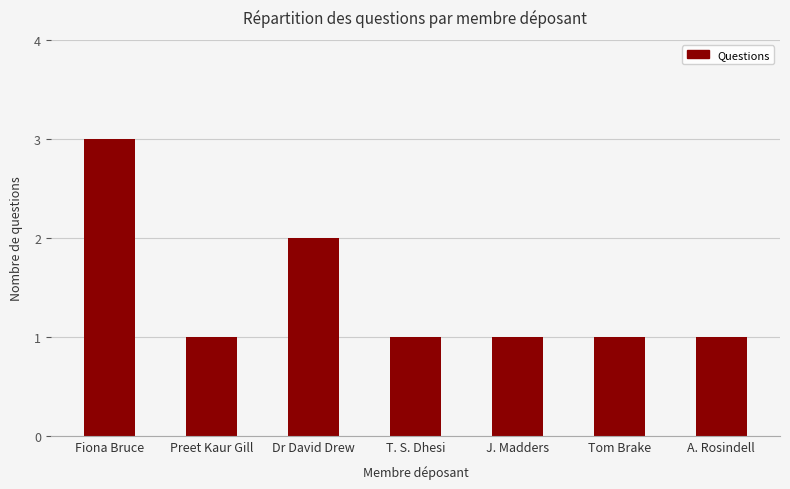

Does the chart contain stacked bars?

No